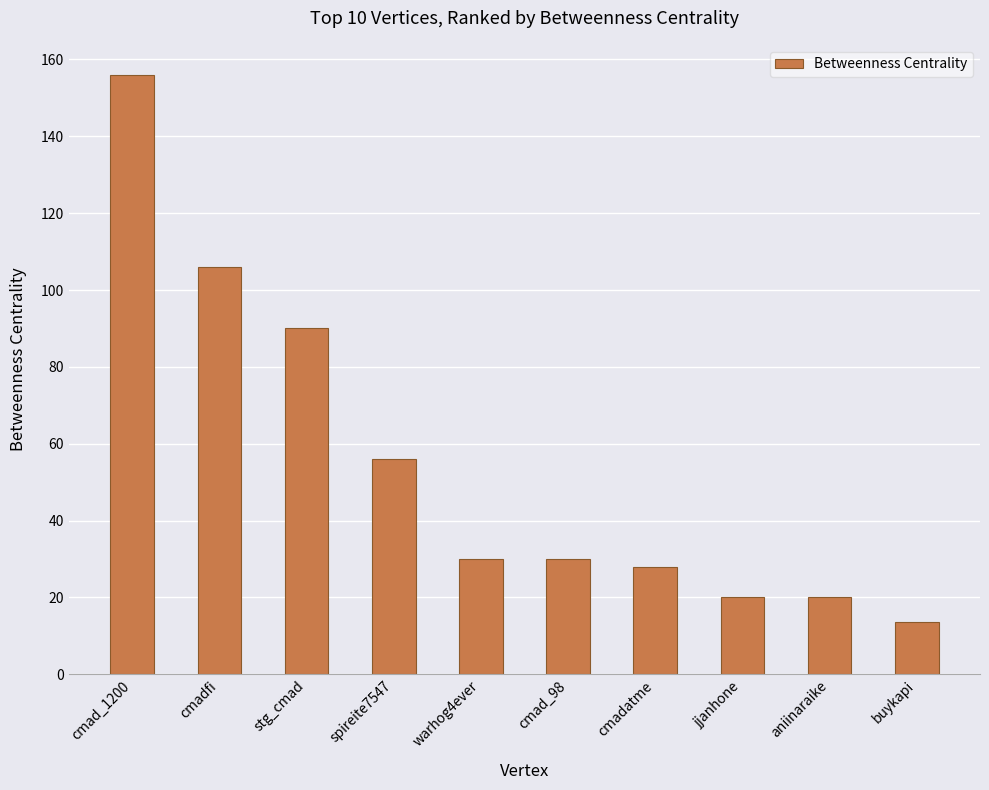

Reading right to left, transcribe all the data shown in this chart.

13.7	20.0	20.0	28.0	30.0	30.0	56.0	90.0	106.0	156.0